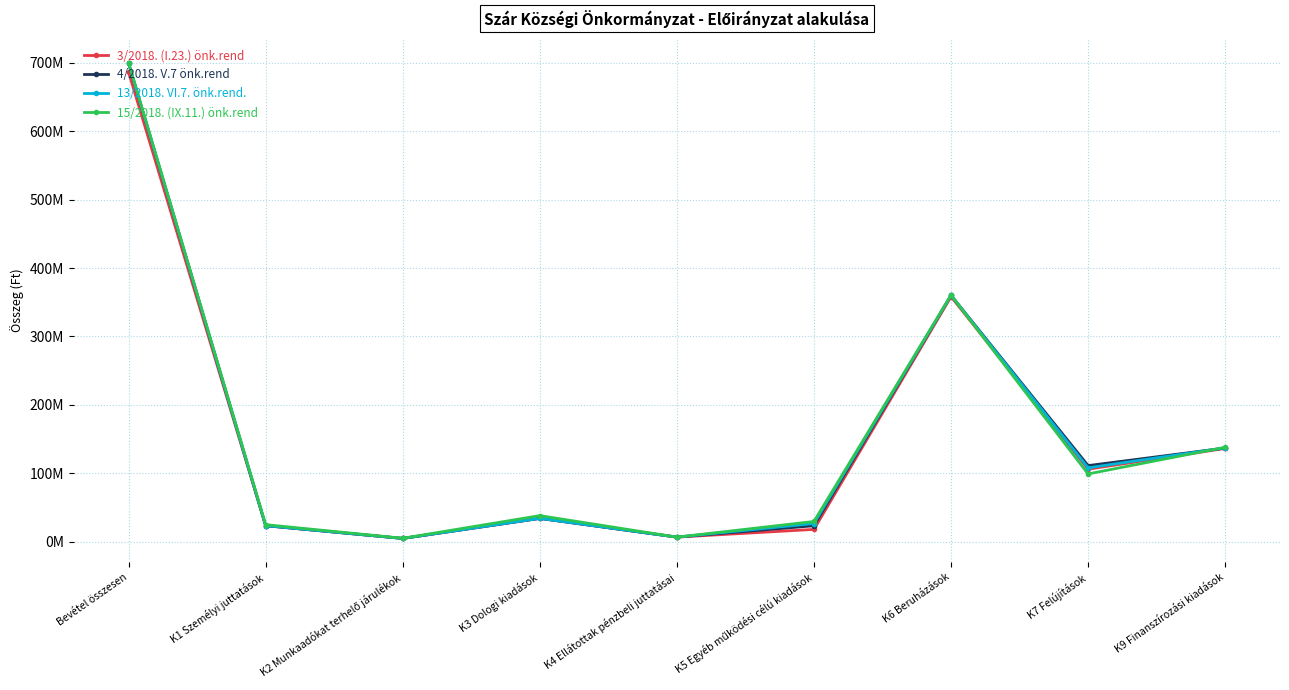

Rank the categories by 4/2018. V.7 önk.rend value from highest to lowest.

Bevétel összesen, K6 Beruházások, K9 Finanszírozási kiadások, K7 Felújítások, K3 Dologi kiadások, K1 Személyi juttatások, K5 Egyéb működési célú kiadások, K4 Ellátottak pénzbeli juttatásai, K2 Munkaadókat terhelő járulékok